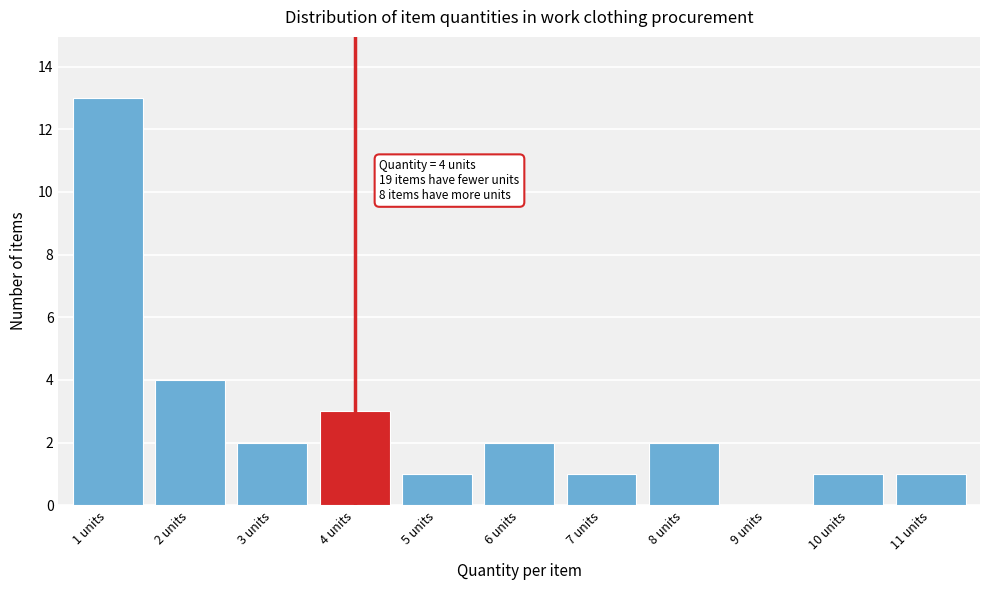

Reading right to left, what are all the values shown in this chart?

11 units=1	10 units=1	9 units=0	8 units=2	7 units=1	6 units=2	5 units=1	4 units=3	3 units=2	2 units=4	1 units=13